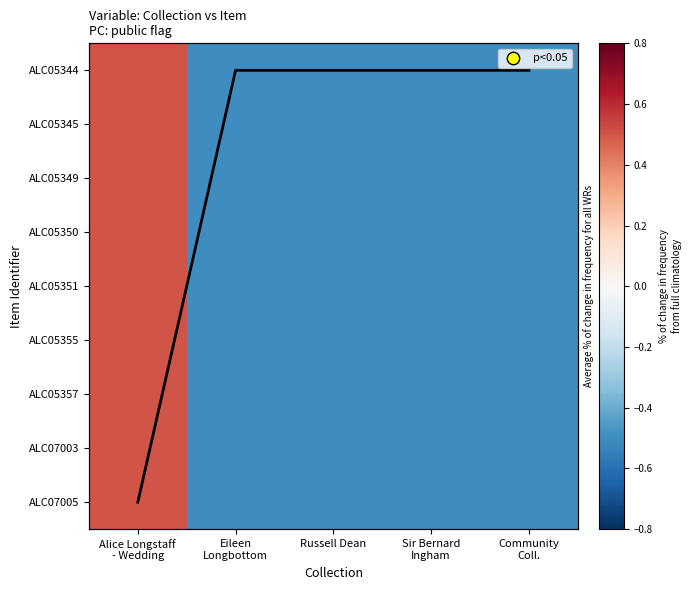

At which category is the sum across all series the highest?

Alice Longstaff
- Wedding